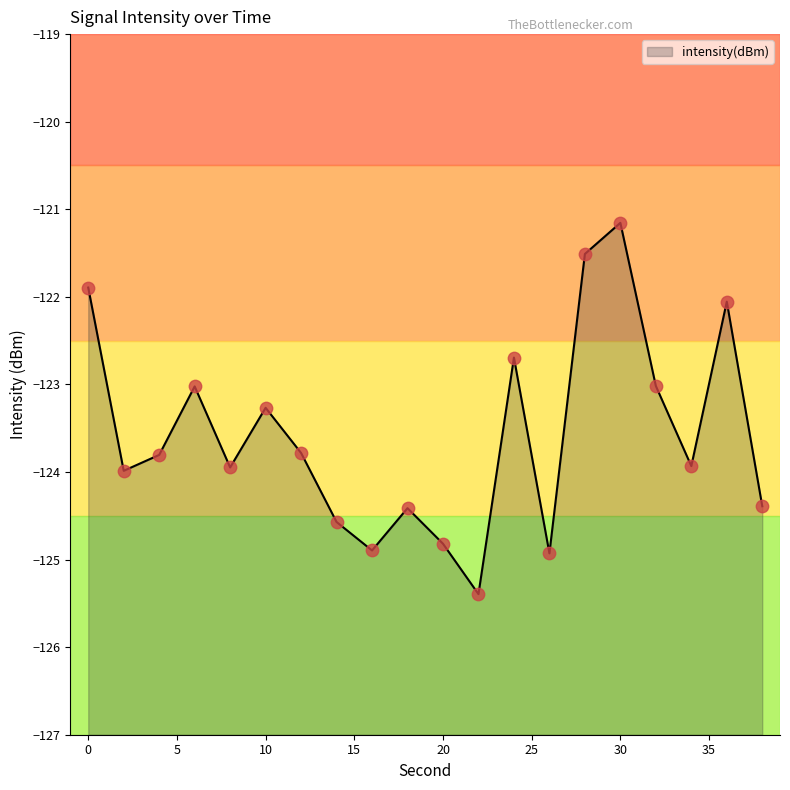

What is the change in value from 12 to 32?

+0.8